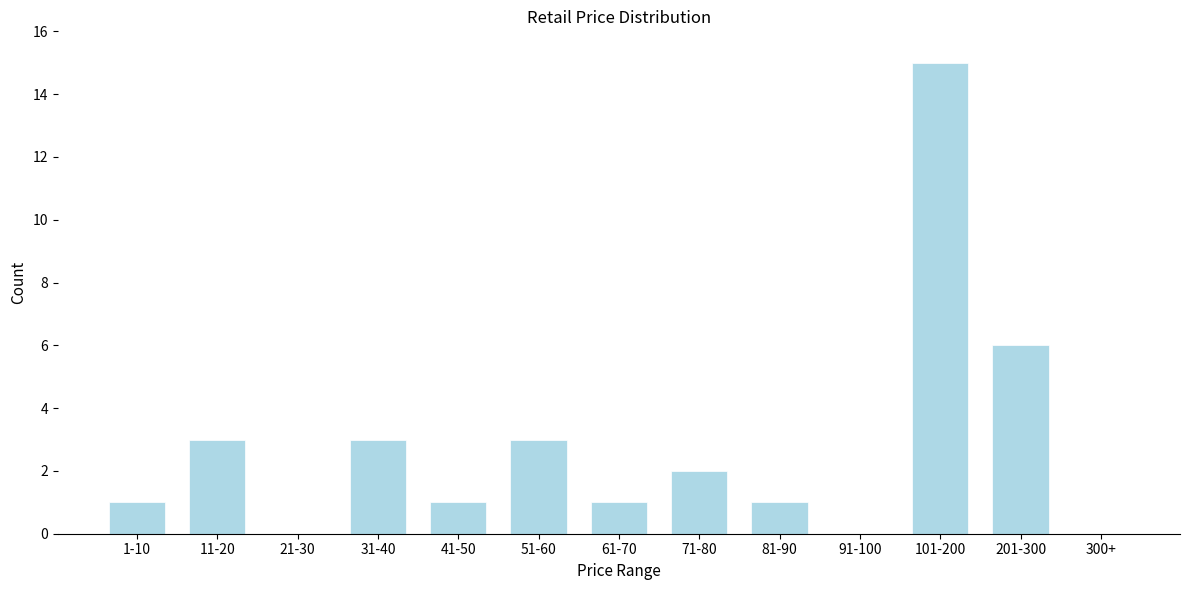

What is the sum of the values at 91-100 and 101-200?

15